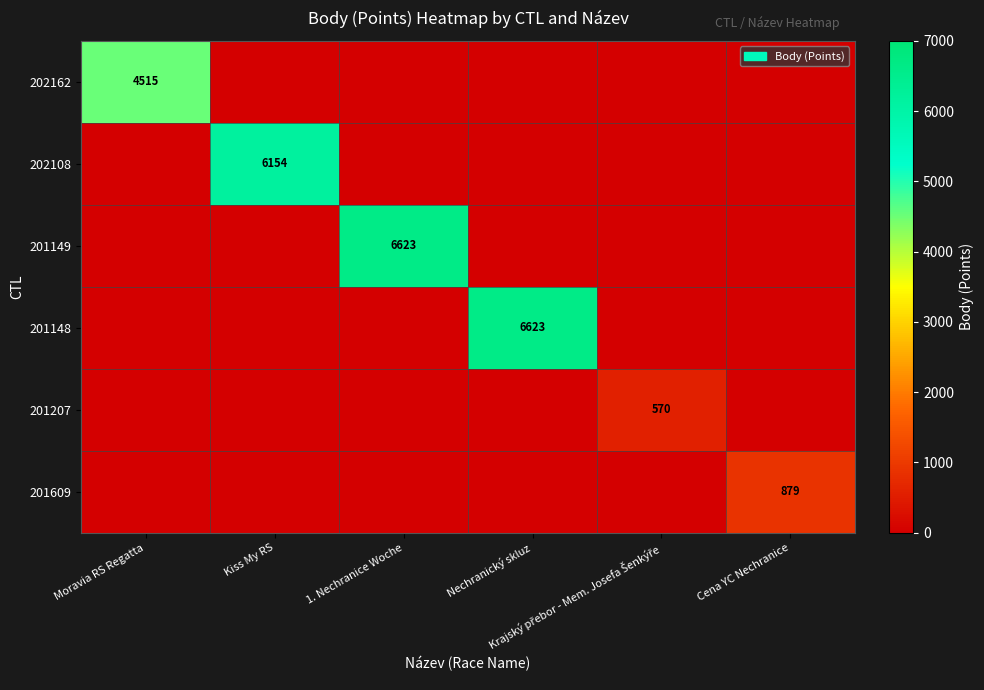

Rank the categories by 201149 value from highest to lowest.

1. Nechranice Woche, Moravia RS Regatta, Kiss My RS, Nechranický skluz, Krajský přebor - Mem. Josefa Šenkýře, Cena YC Nechranice